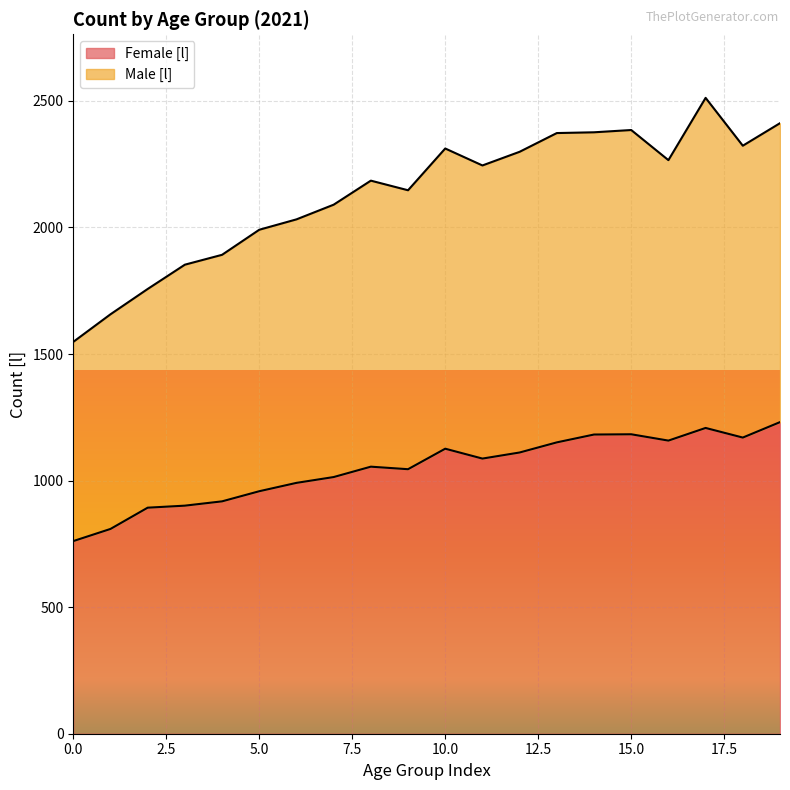

What is the maximum value shown in the chart?

2512